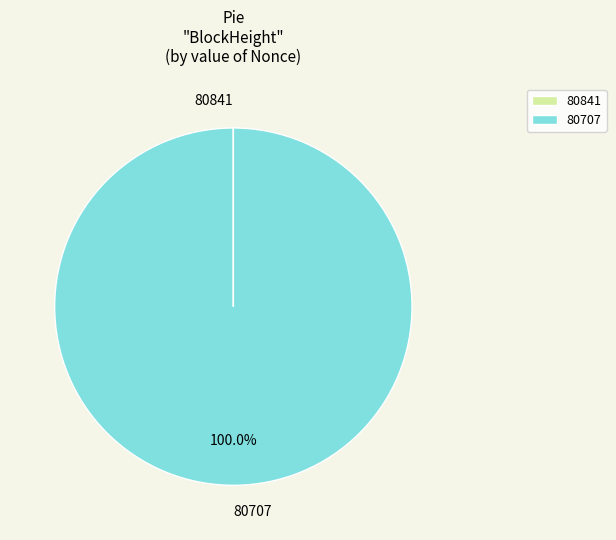

Which category has the biggest portion of the pie?

80707